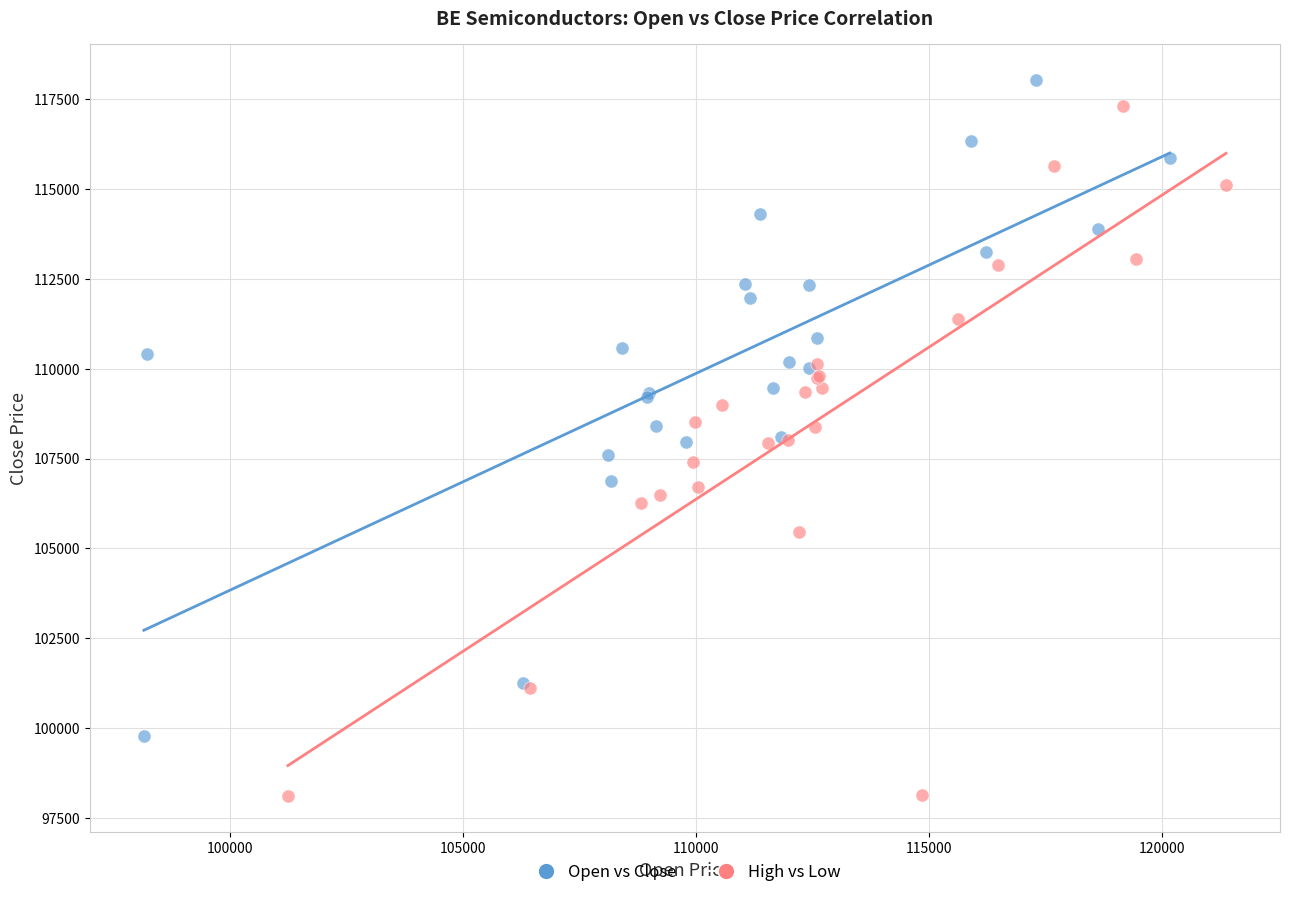

Which series has the widest spread of Y values?

High vs Low